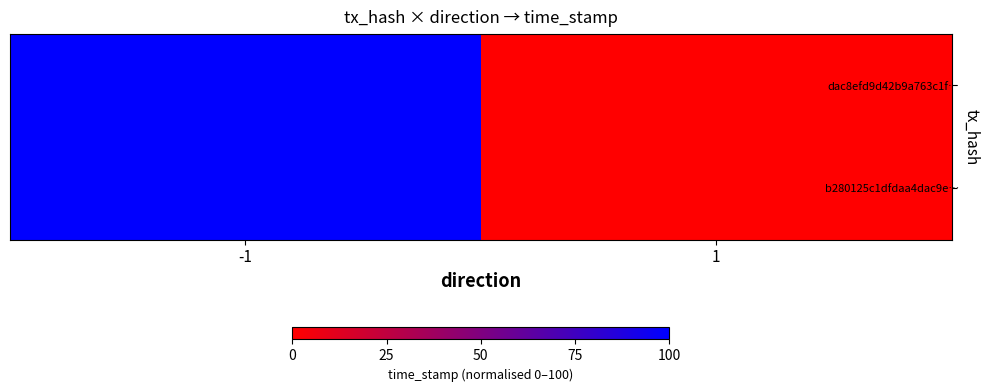

At which category is the sum across all series the highest?

-1